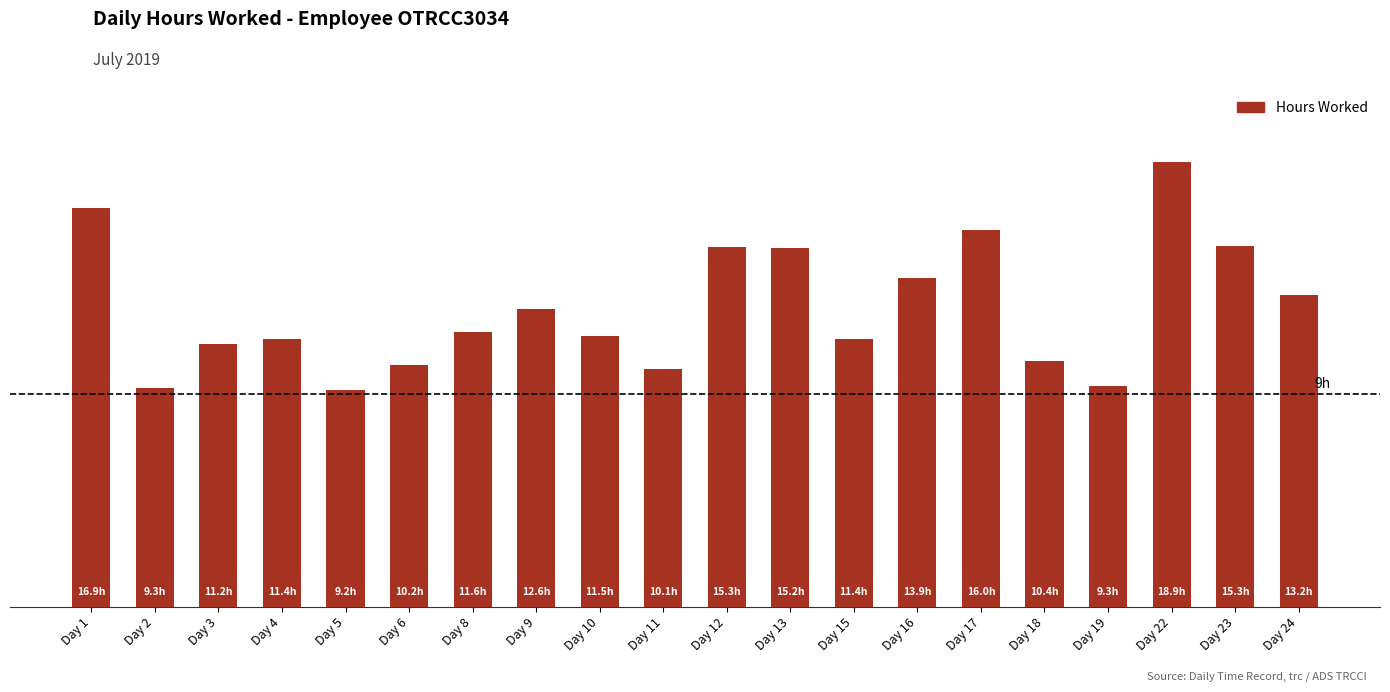

List the labels in order of value, largest first.

Day 22, Day 1, Day 17, Day 23, Day 12, Day 13, Day 16, Day 24, Day 9, Day 8, Day 10, Day 4, Day 15, Day 3, Day 18, Day 6, Day 11, Day 19, Day 2, Day 5